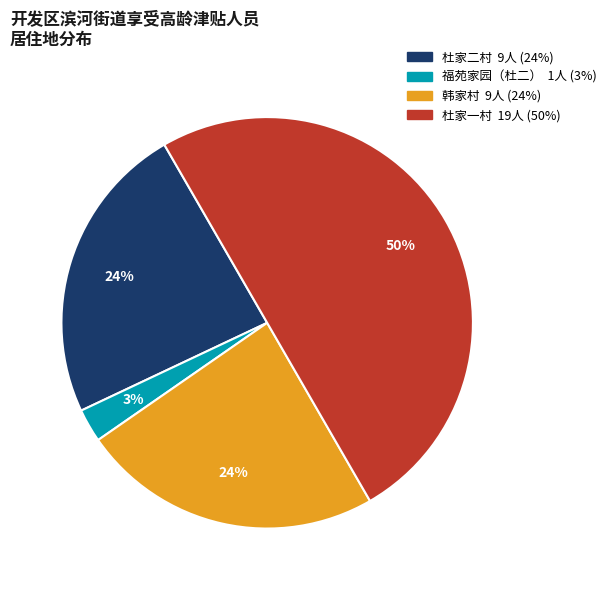

How many slices are in this pie chart?

4